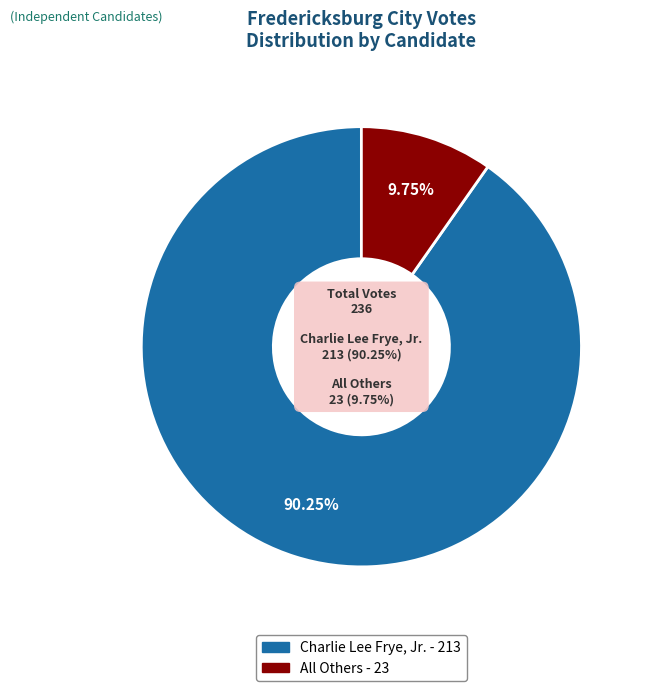

To the nearest percent, what percentage of the pie is Charlie Lee Frye, Jr.?

90%